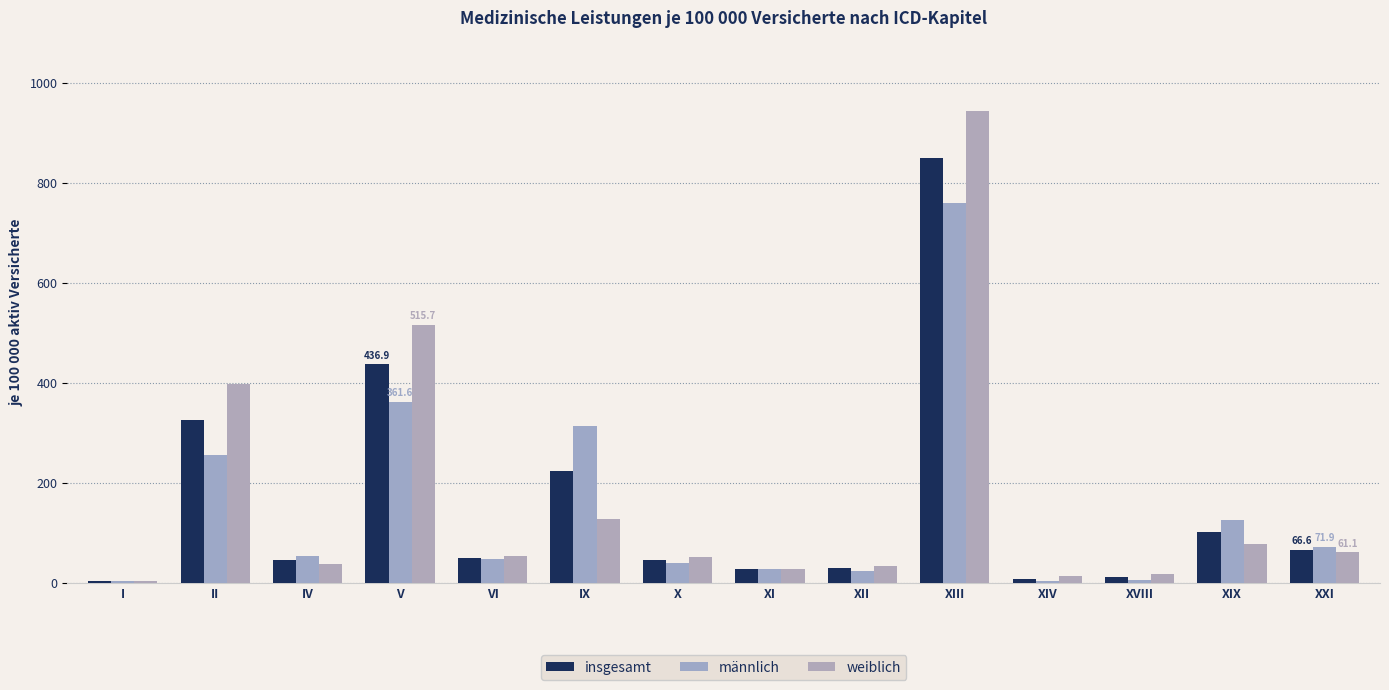

How many groups of bars are there?

14